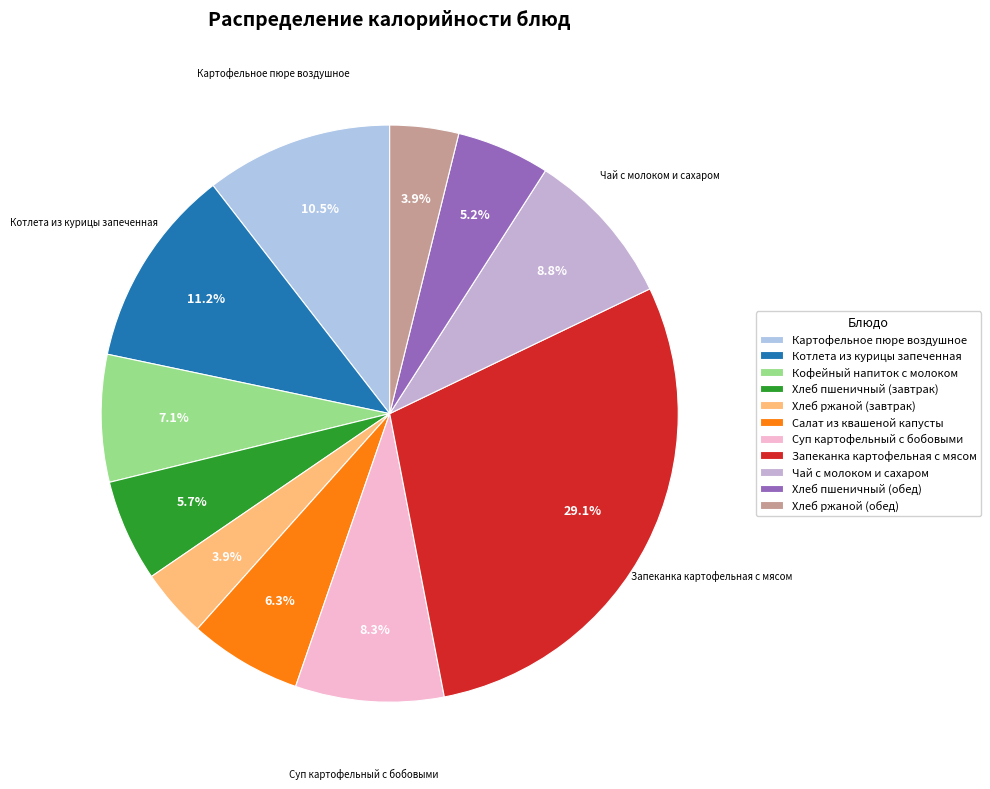

To the nearest percent, what portion does Запеканка картофельная с мясом represent?

29%